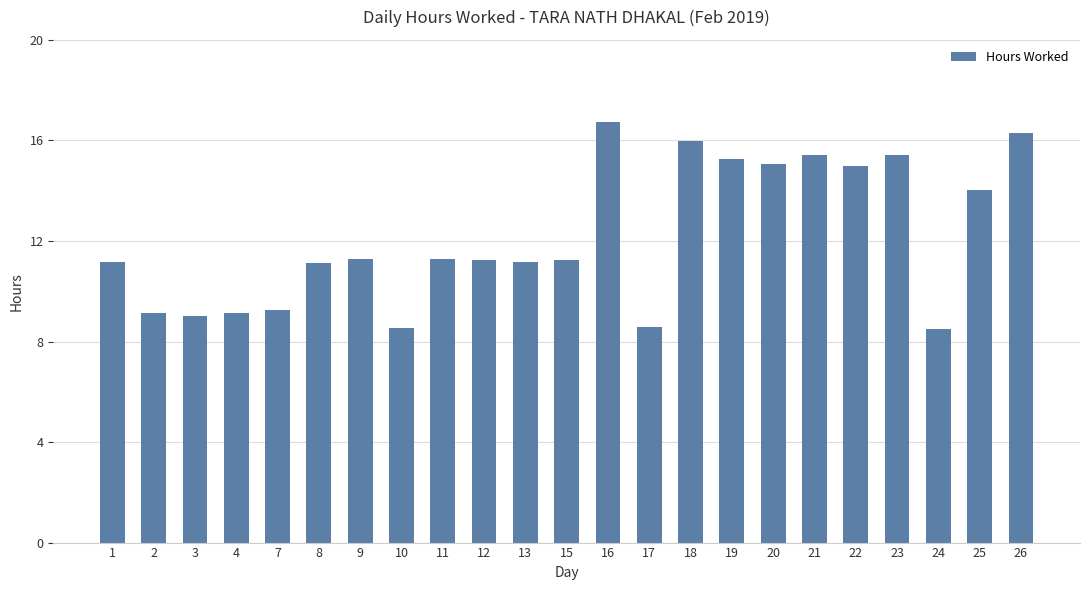

What is the value of the 19th bar from the left?

15.0